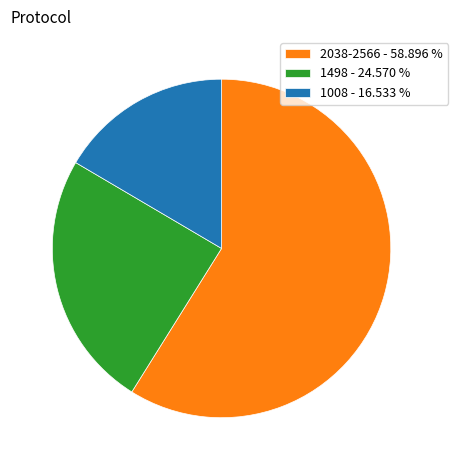

Combined, do 1008 - 16.533 % and 2038-2566 - 58.896 % account for over 50%?

Yes